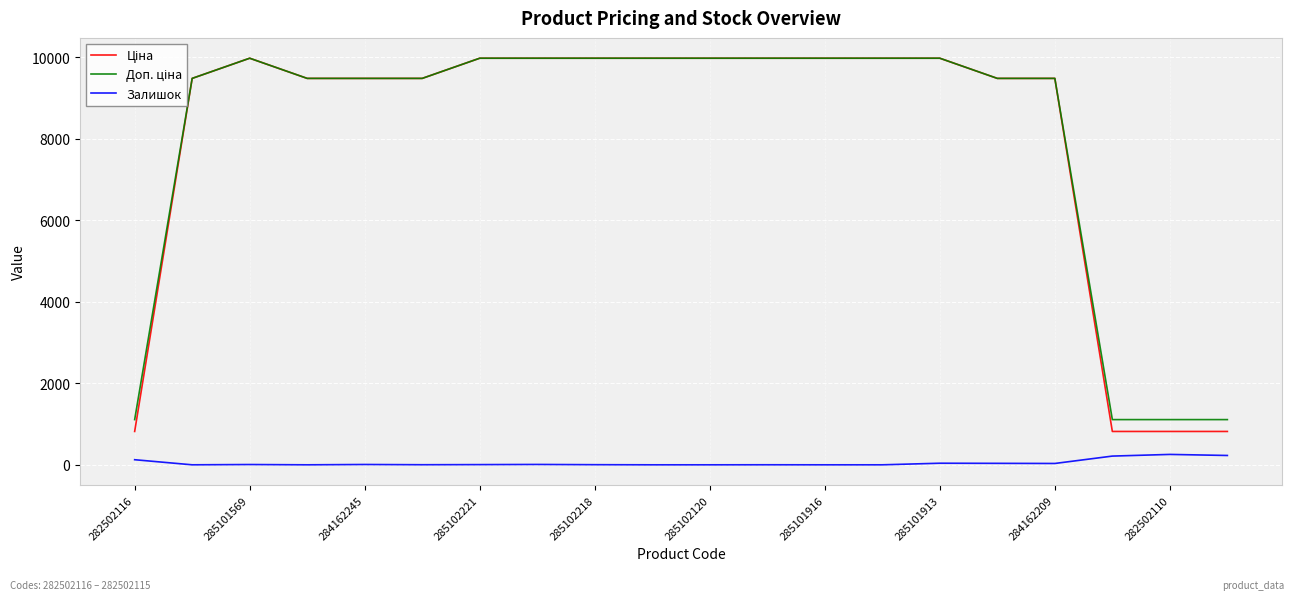

What is the greatest value displayed?

9975.0